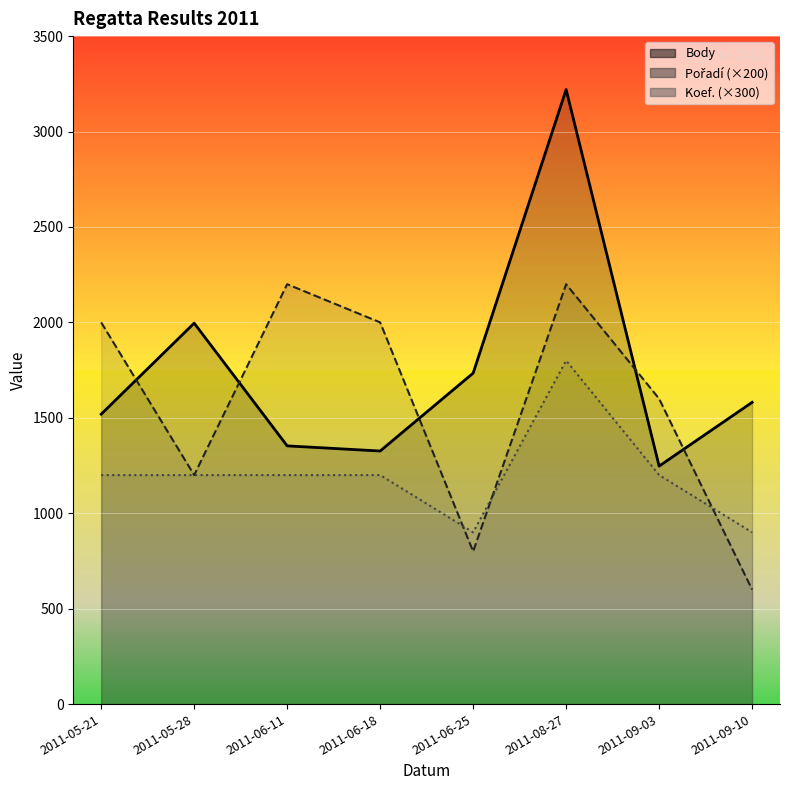

Which category has the lowest value in the Body series?

2011-09-03